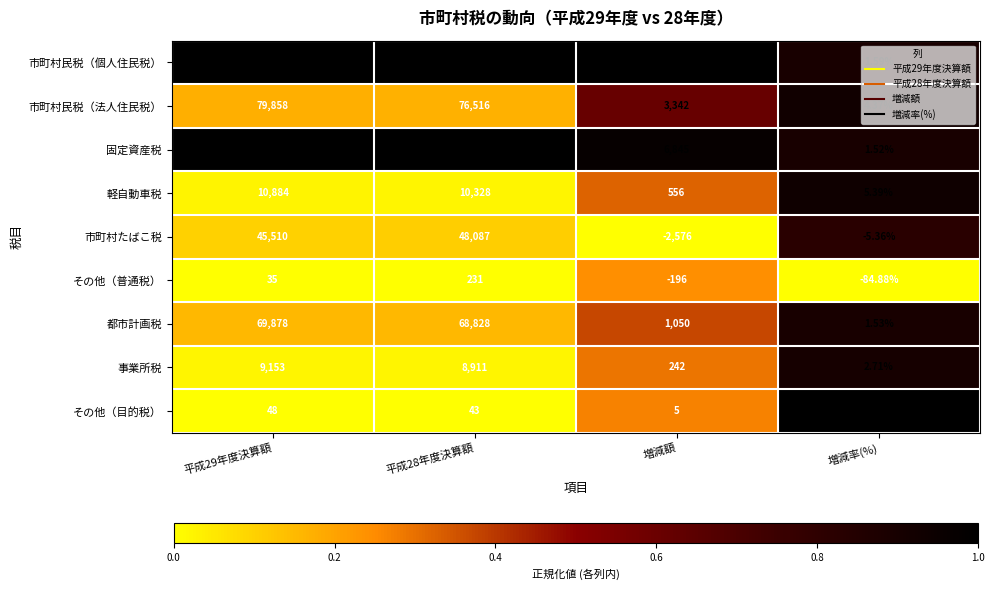

At which label does 市町村たばこ税 reach its minimum?

増減額